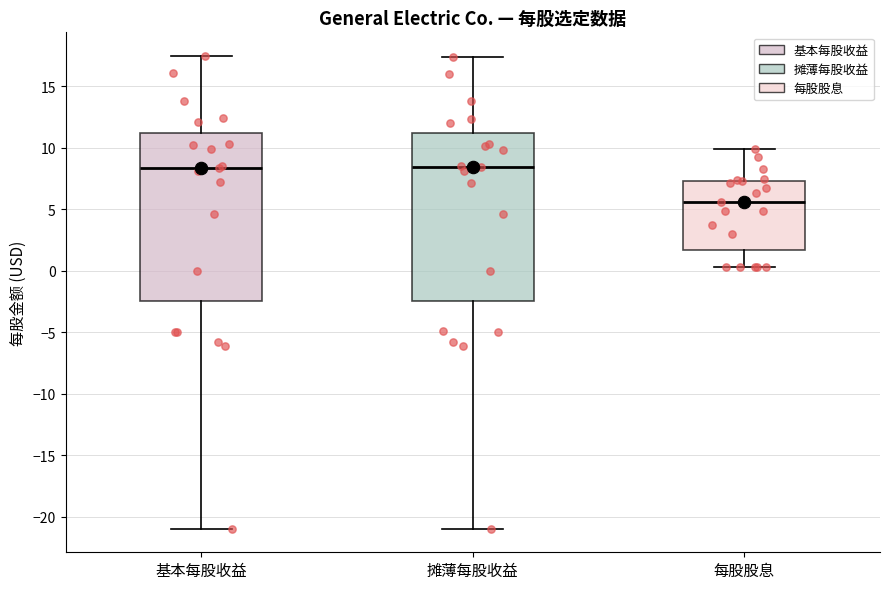

Reading left to right, transcribe this box plot: for each box, give where its median line is, the range the box spans, and where its two whiskers end, as read against the y-axis. The values are not printed on the chart, so give them approximately, as read against the axis.

基本每股收益: median 8.5, box -2.5 to 11.0, whiskers -21.0 to 17.5
摊薄每股收益: median 8.5, box -2.5 to 11.0, whiskers -21.0 to 17.5
每股股息: median 5.5, box 1.5 to 7.5, whiskers 0.5 to 10.0